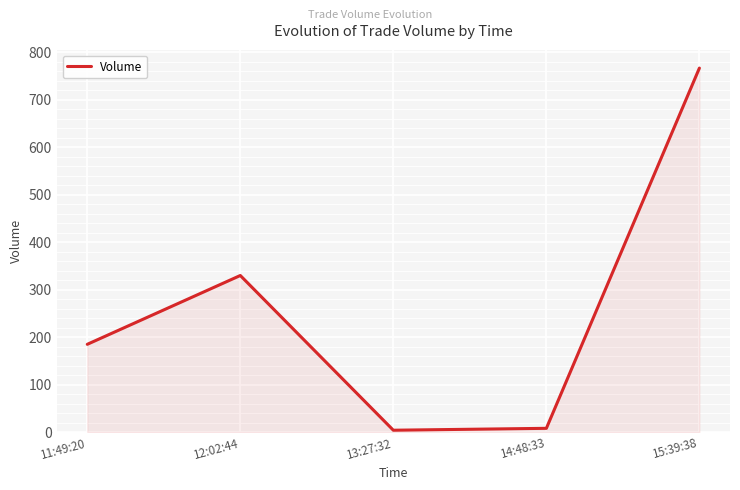

What is the minimum value shown in the chart?

4